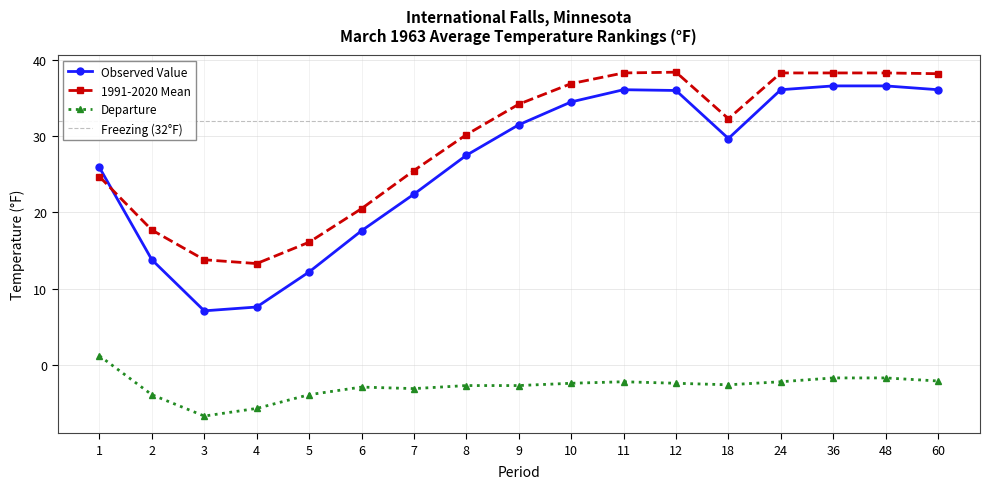

Which series has the widest spread of values?

Observed Value